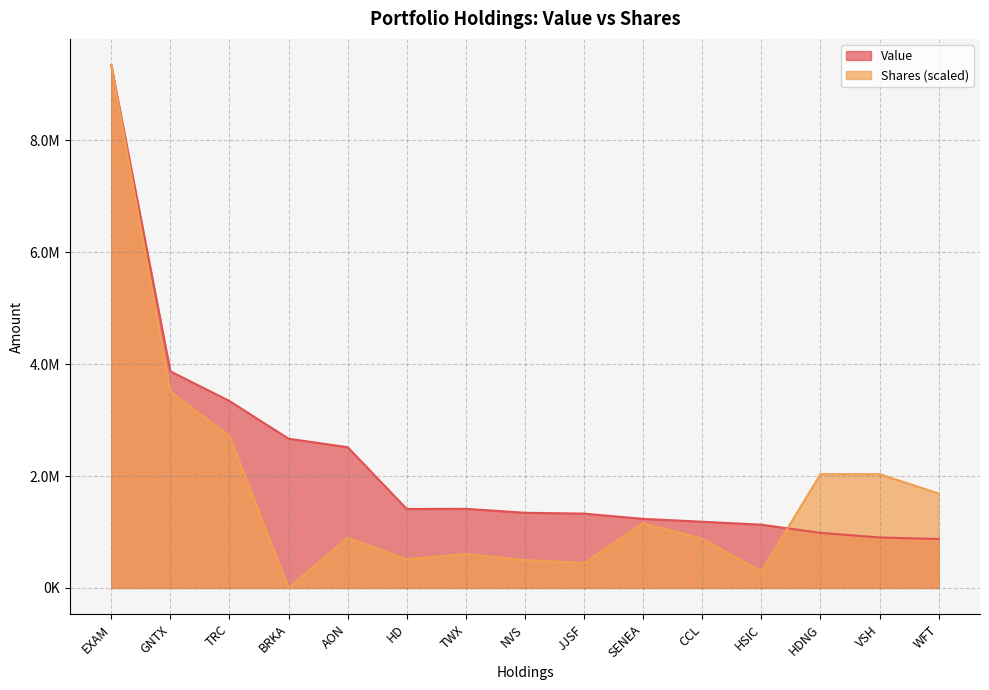

Which series has the widest spread of values?

Shares (scaled)